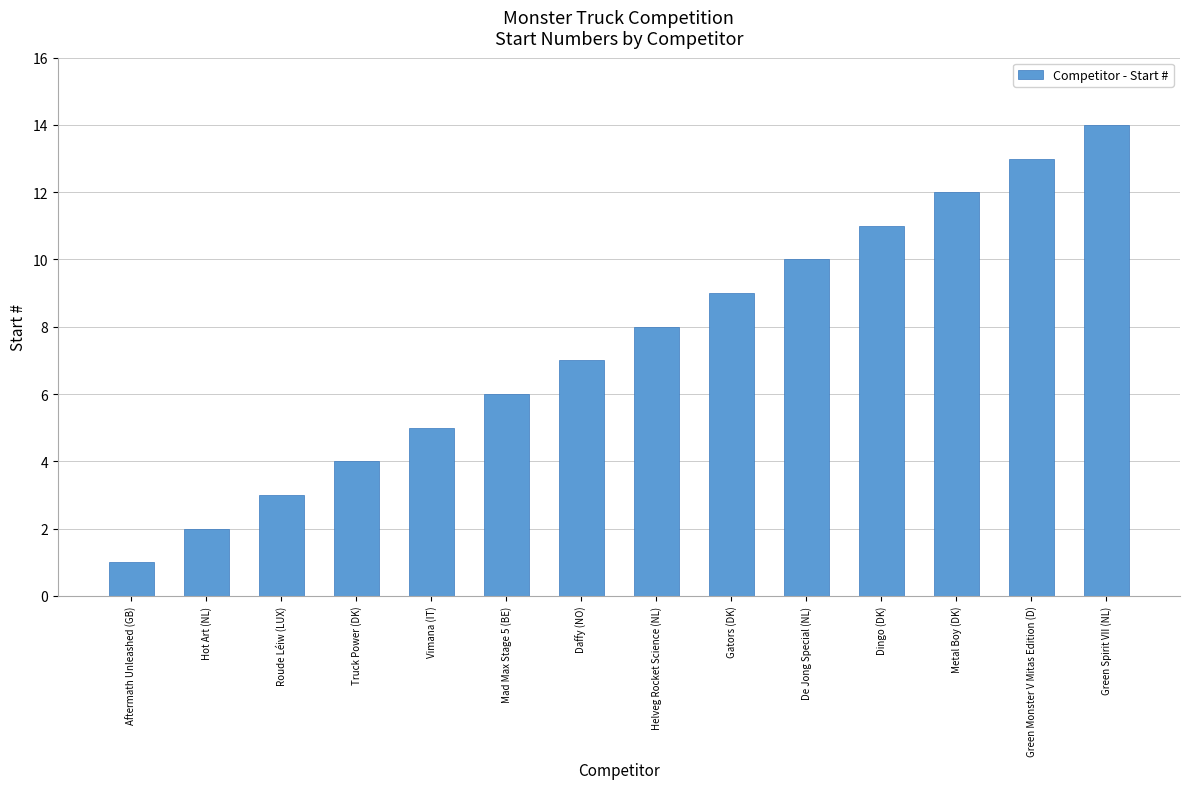

Which category has the lowest value across all series?

Aftermath Unleashed (GB)